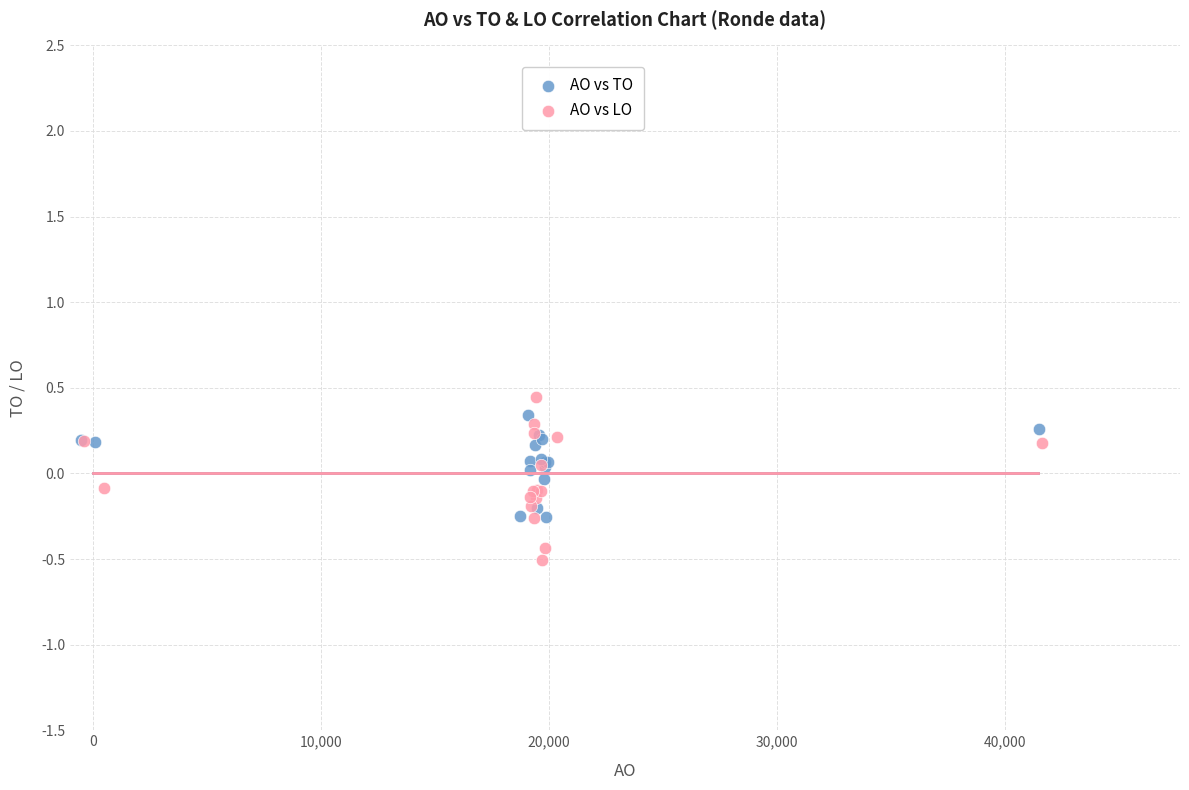

Which series has the widest spread of Y values?

AO vs LO